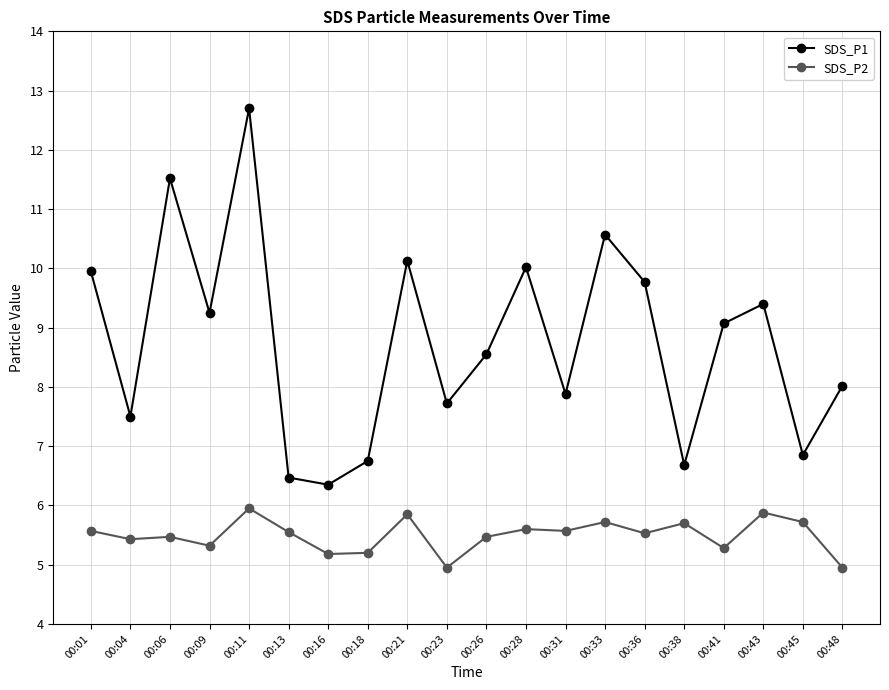

What is the approximate value of SDS_P1 at 00:13?

6.5